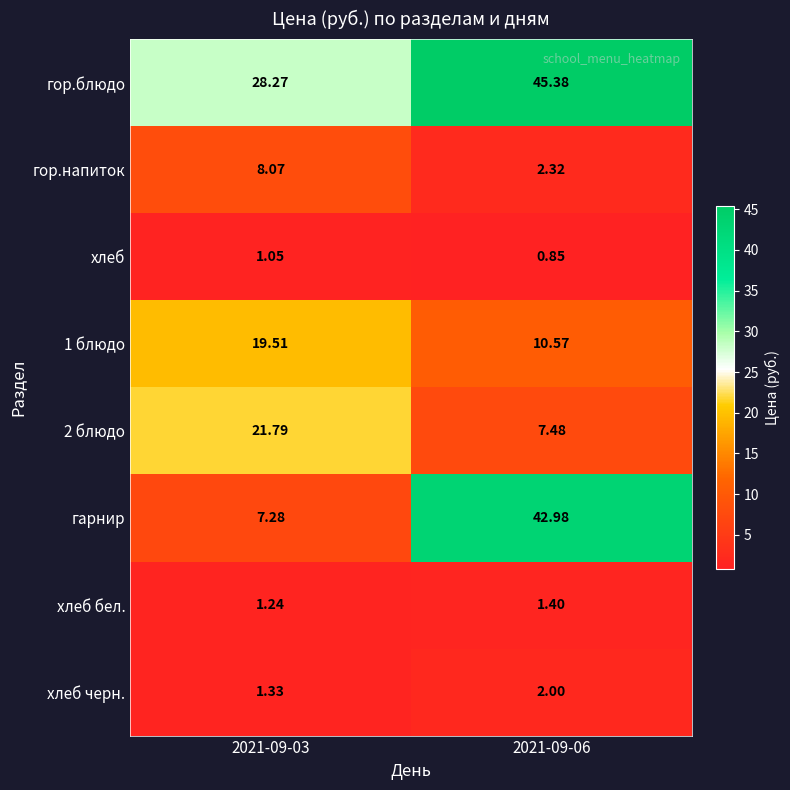

Rank the series by their maximum value, from highest to lowest.

гор.блюдо, гарнир, 2 блюдо, 1 блюдо, гор.напиток, хлеб черн., хлеб бел., хлеб